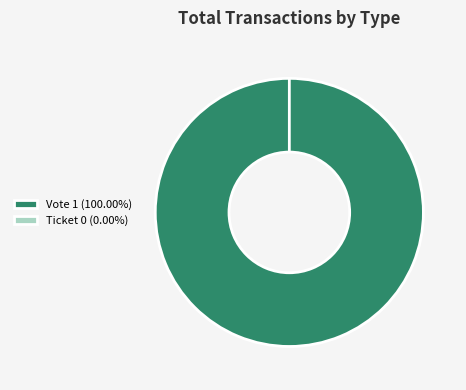

Which slice represents more than half of the pie?

Vote